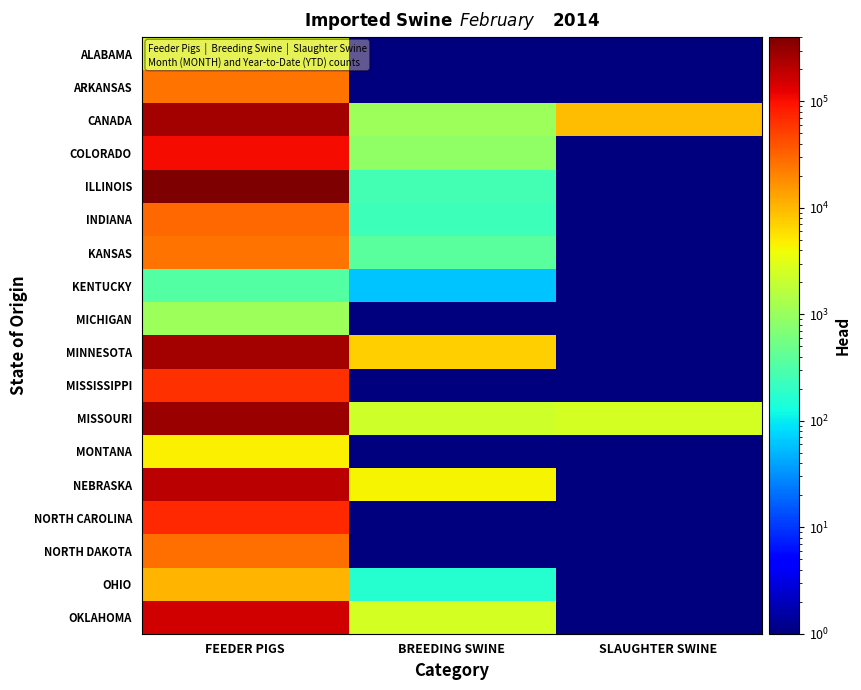

What is the total value across all series at BREEDING SWINE?

19423.5